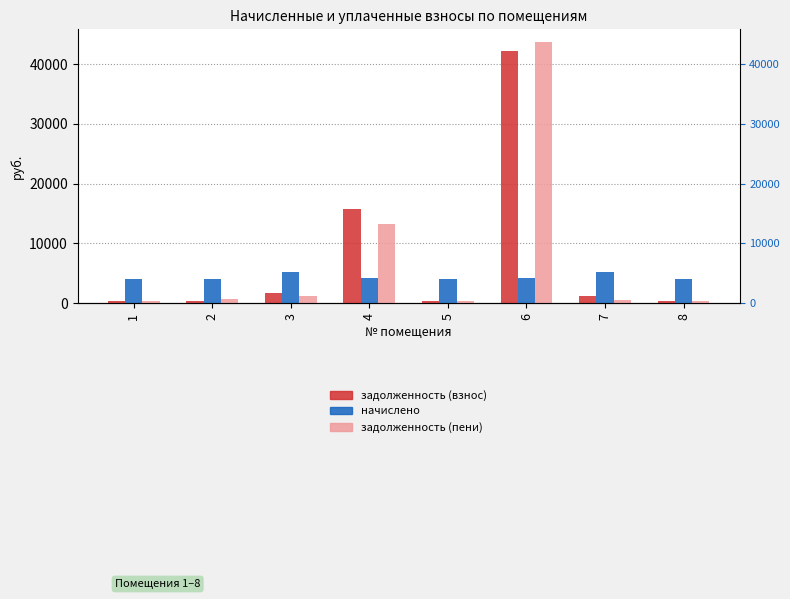

At which label is задолженность (взнос) closest to 21289?

4